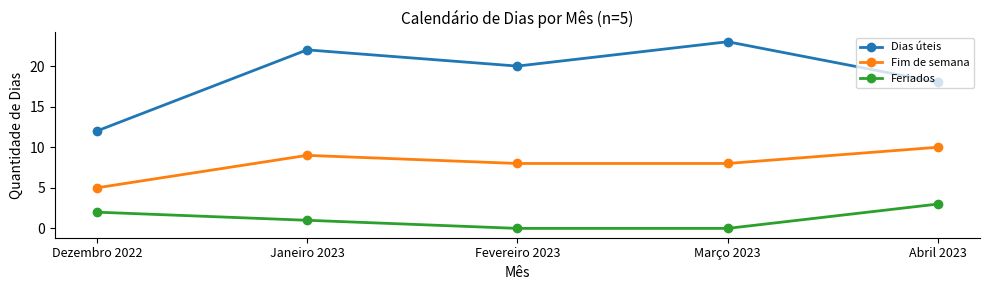

True or false: Fim de semana and Feriados cross at least once.

False